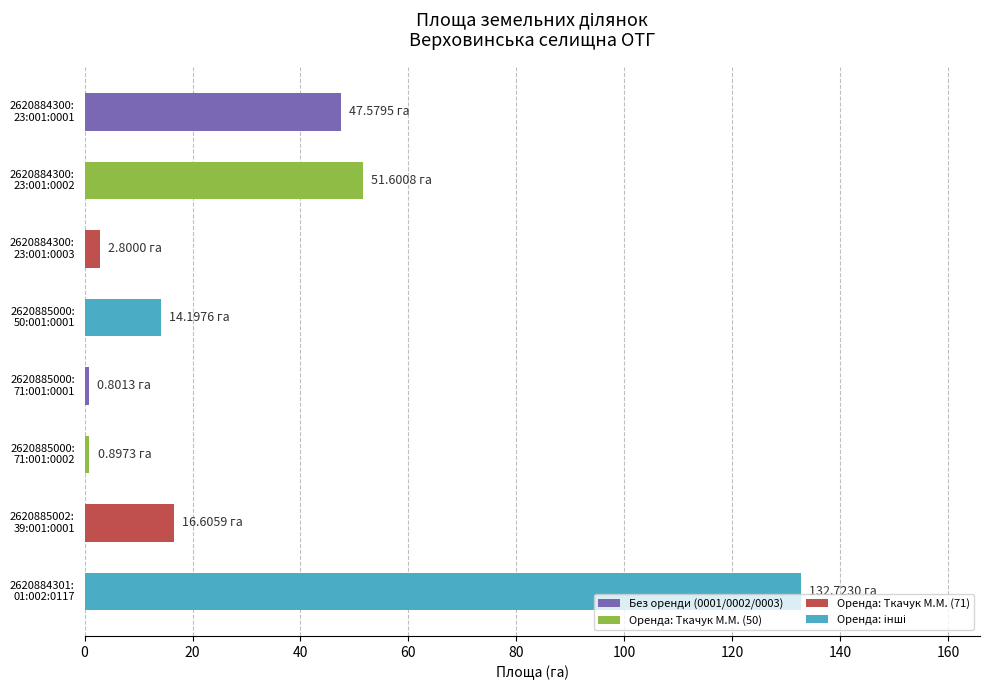

What is the difference between the maximum and minimum values?

131.9